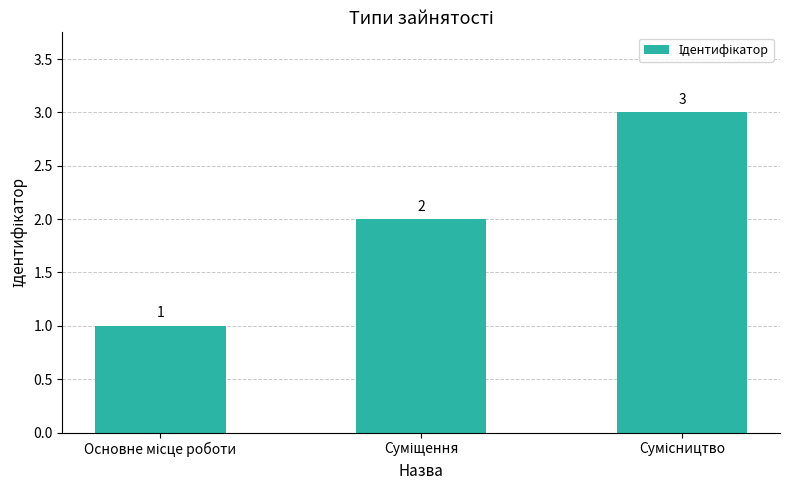

What is the sum of all values?

6